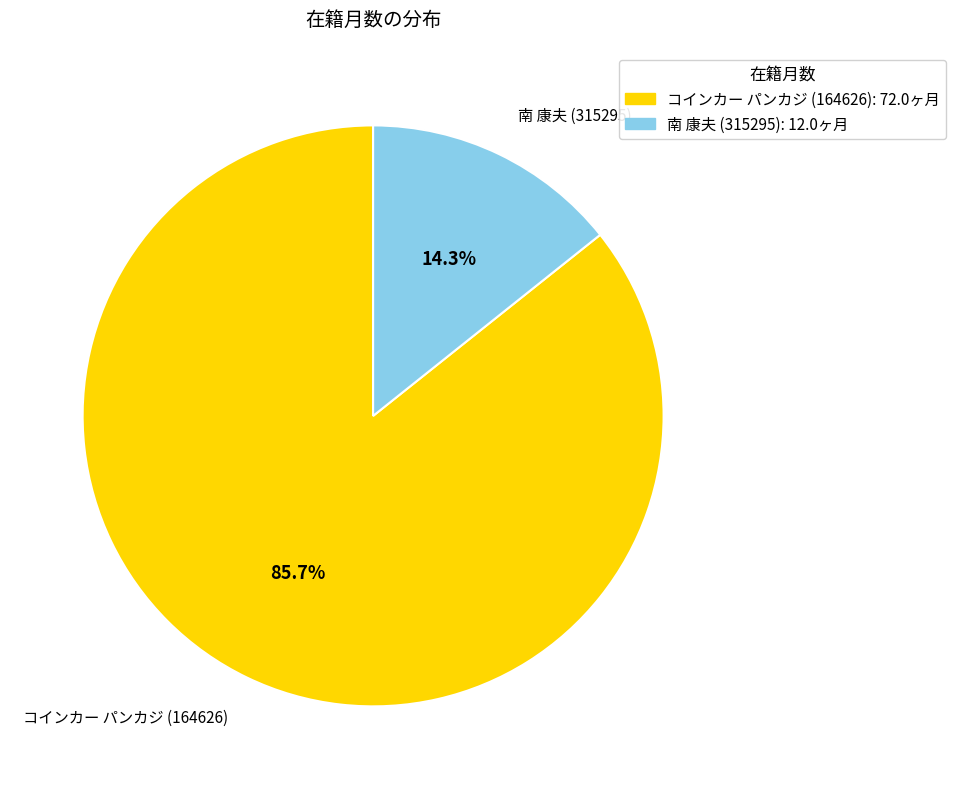

Approximately how many times larger is the value at コインカー パンカジ (164626) compared to 南 康夫 (315295)?

6.0